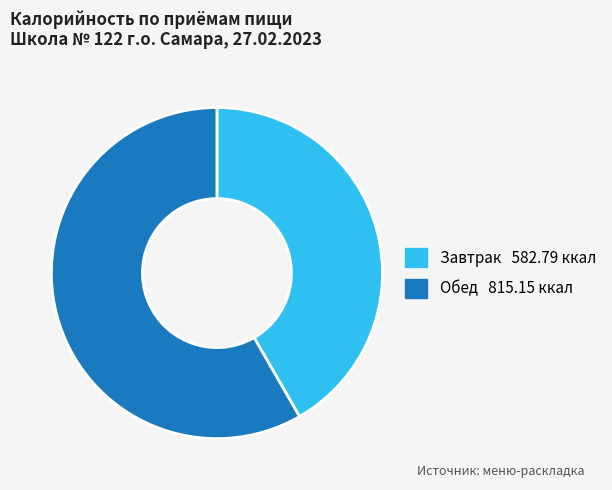

What is the smallest slice in the pie chart?

Завтрак